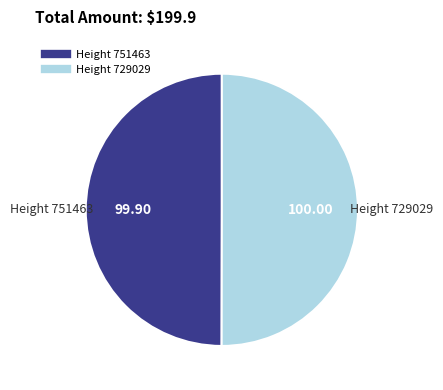

Approximately how many times larger is the value at Height 729029 compared to Height 751463?

1.0